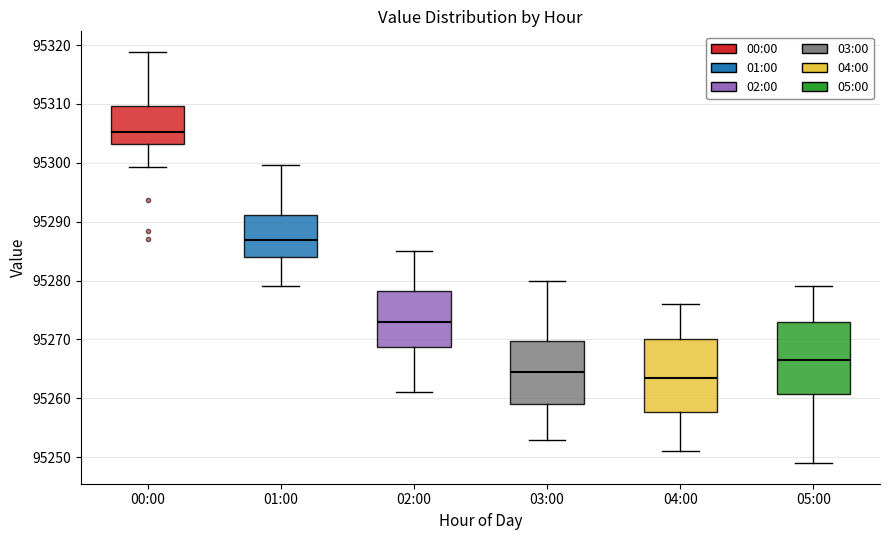

Reading left to right, read every box against the y-axis: the position of its median line, the range the box covers, and the ends of its whiskers. The values are not printed on the chart, so give them approximately, as read against the axis.

00:00: median 95305, box 95303 to 95310, whiskers 95299 to 95319
01:00: median 95287, box 95284 to 95291, whiskers 95279 to 95300
02:00: median 95273, box 95269 to 95278, whiskers 95261 to 95285
03:00: median 95265, box 95259 to 95270, whiskers 95253 to 95280
04:00: median 95264, box 95258 to 95270, whiskers 95251 to 95276
05:00: median 95267, box 95261 to 95273, whiskers 95249 to 95279